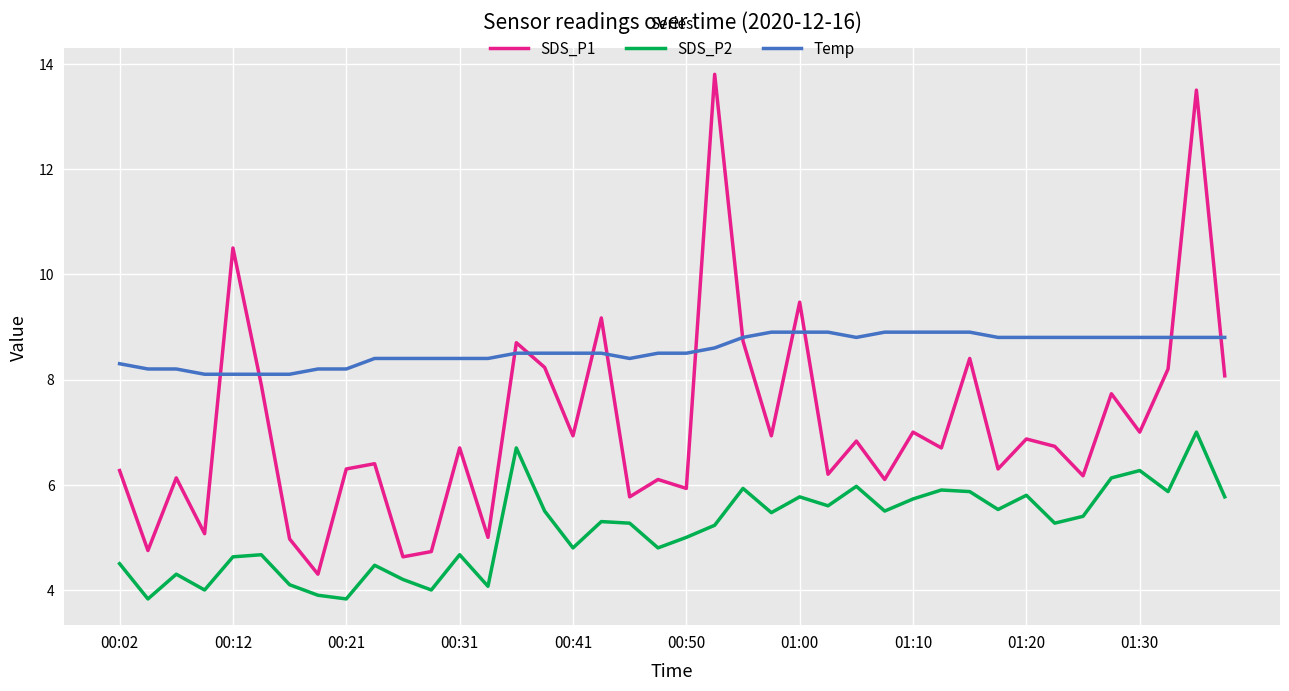

Which series has the largest range (max minus min)?

SDS_P1